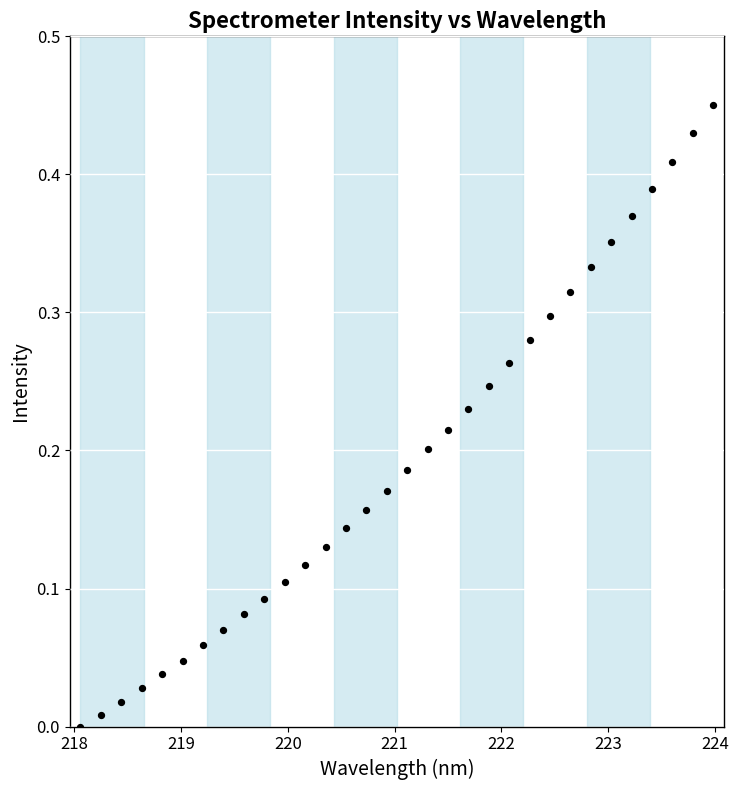

What is the range of X values (max minus min)?

5.9